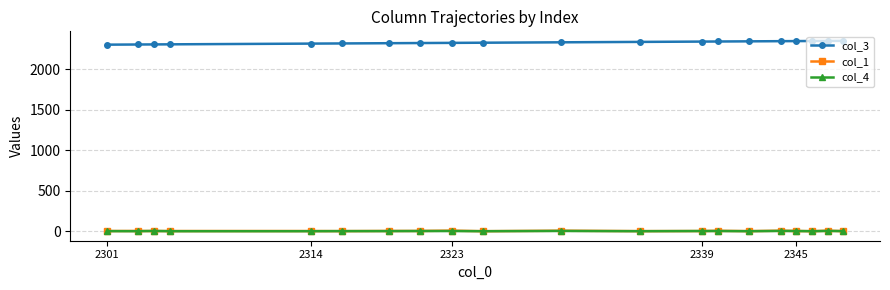

True or false: col_3 and col_4 cross at least once.

False